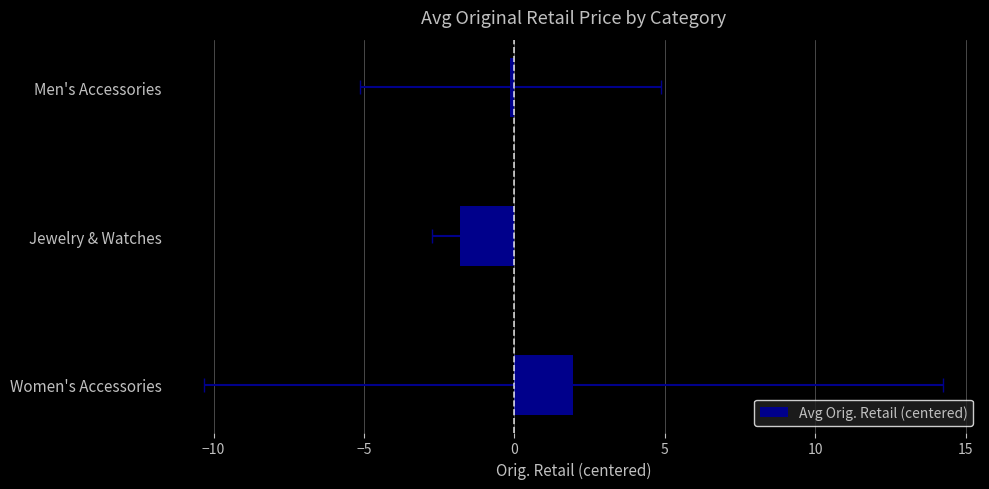

What is the value of the 3rd bar from the left?

-0.1